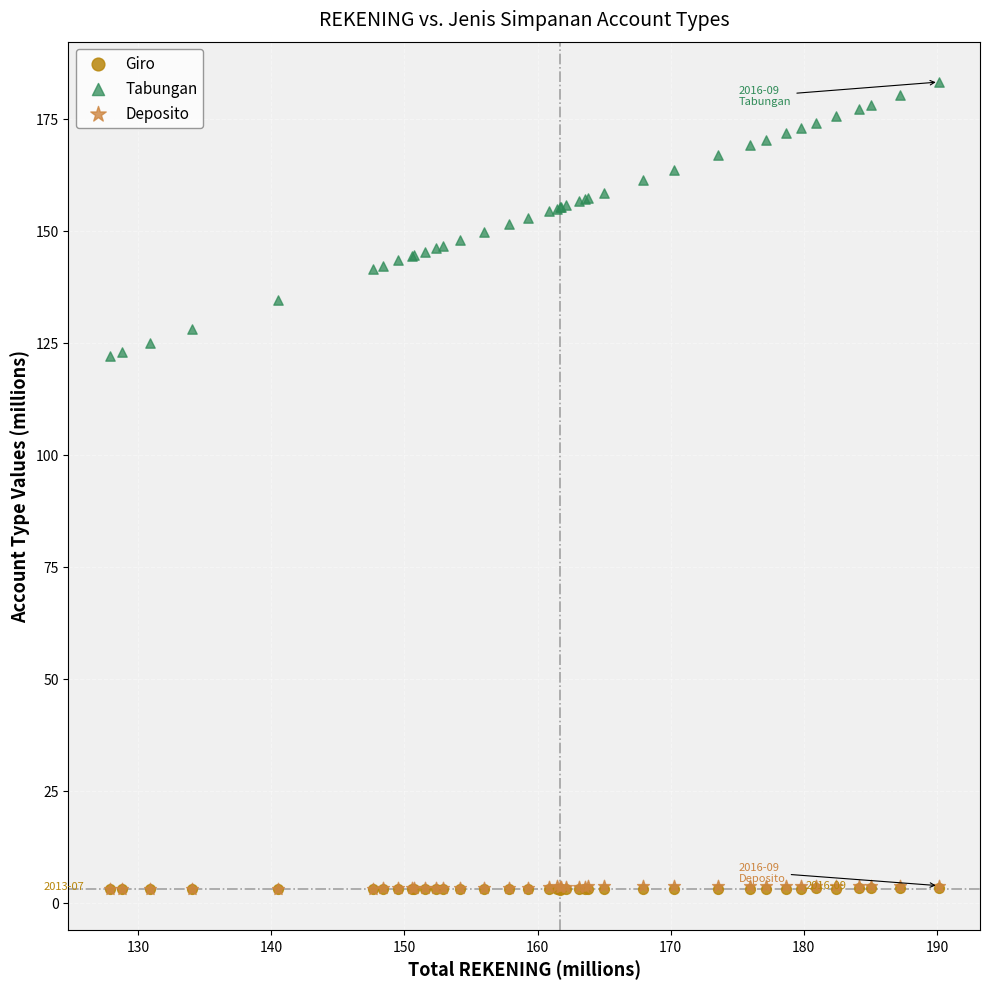

What are all the series names shown in the legend?

Giro, Tabungan, Deposito